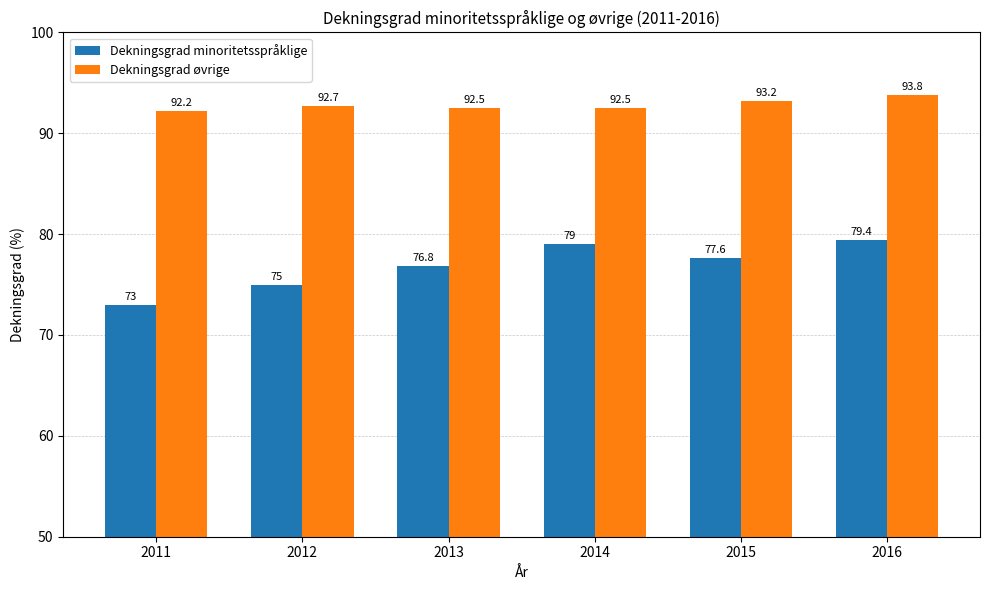

Rank the categories by Dekningsgrad minoritetsspråklige value from lowest to highest.

2011, 2012, 2013, 2015, 2014, 2016